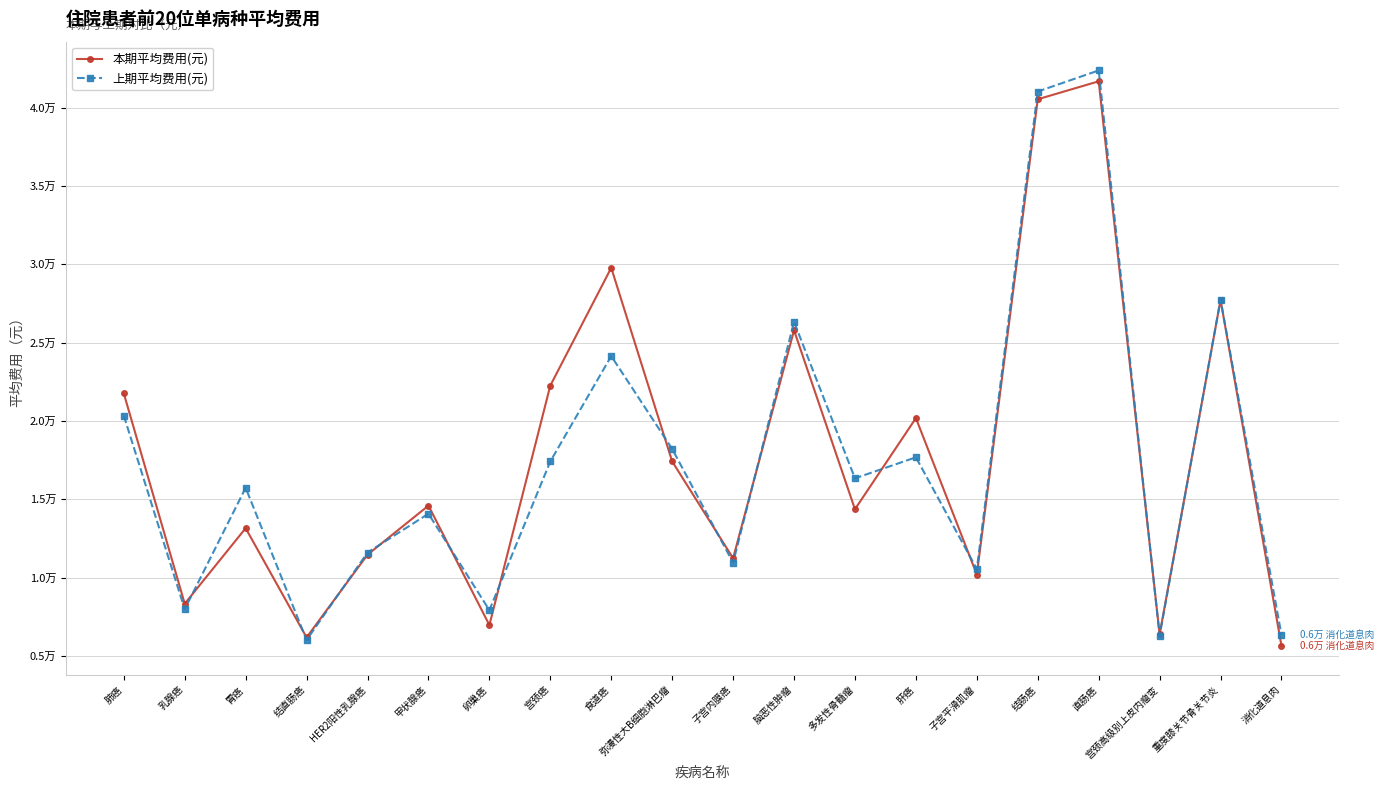

Reading left to right, extract all data points from this chart.

本期平均费用(元): 肺癌=21754.1	乳腺癌=8328.6	胃癌=13149.6	结直肠癌=6176.9	HER2阳性乳腺癌=11457.6	甲状腺癌=14590.7	卵巢癌=6965.9	宫颈癌=22251.6	食道癌=29769.6	弥漫性大B细胞淋巴瘤=17410.5	子宫内膜癌=11230.2	脑恶性肿瘤=25780.4	多发性骨髓瘤=14360.9	肝癌=20174.4	子宫平滑肌瘤=10192.8	结肠癌=40527.5	直肠癌=41672.2	宫颈高级别上皮内瘤变=6377.8	重度膝关节骨关节炎=27719.0	消化道息肉=5634.5
上期平均费用(元): 肺癌=20335.1	乳腺癌=7980.8	胃癌=15727.2	结直肠癌=6011.4	HER2阳性乳腺癌=11594.5	甲状腺癌=14072.3	卵巢癌=7916.7	宫颈癌=17410.7	食道癌=24135.4	弥漫性大B细胞淋巴瘤=18208.5	子宫内膜癌=10947.7	脑恶性肿瘤=26323.5	多发性骨髓瘤=16332.2	肝癌=17674.7	子宫平滑肌瘤=10538.9	结肠癌=41021.2	直肠癌=42366.5	宫颈高级别上皮内瘤变=6282.8	重度膝关节骨关节炎=27741.9	消化道息肉=6330.1